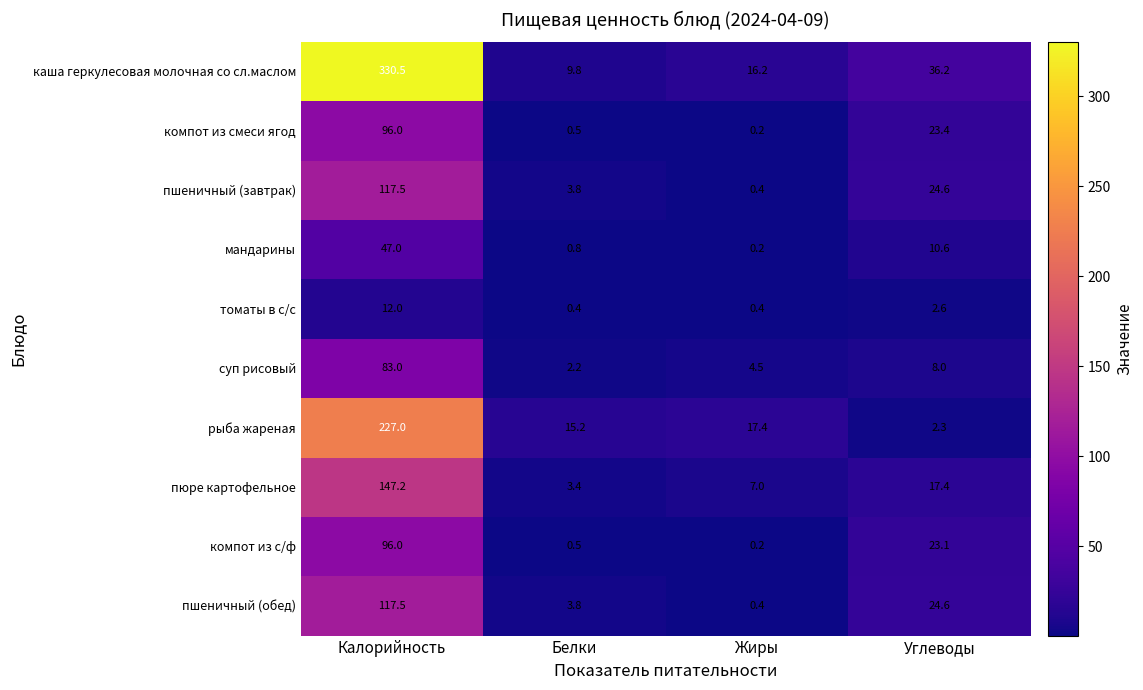

What is the maximum value for компот из смеси ягод?

96.0